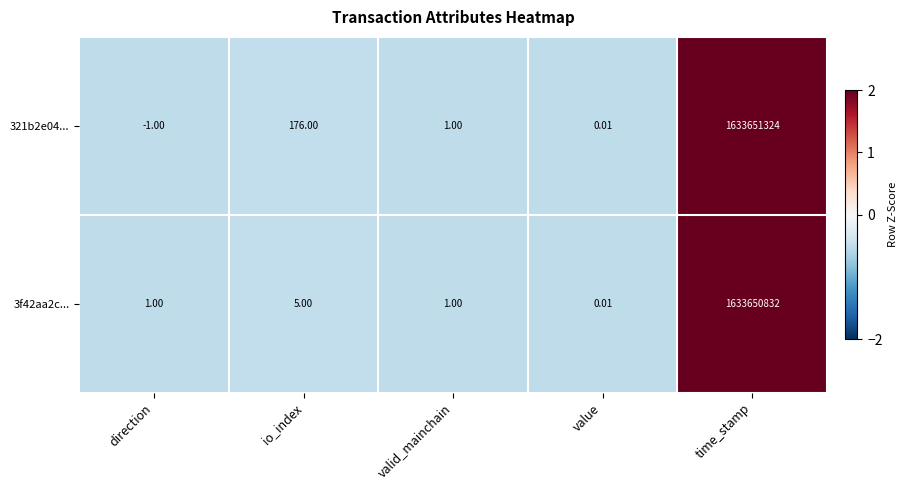

Is the value of 321b2e04... at value greater than the value of 3f42aa2c... at direction?

No